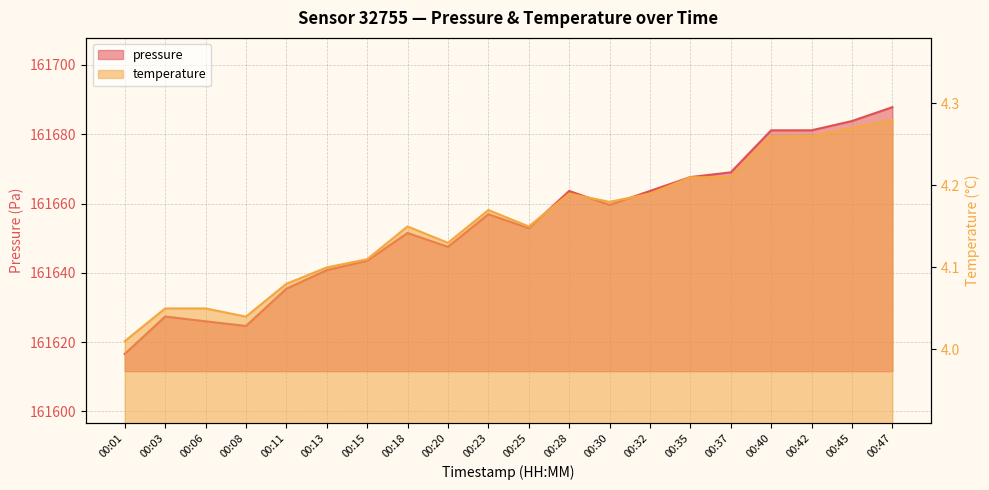

What is the minimum value for temperature?

4.0